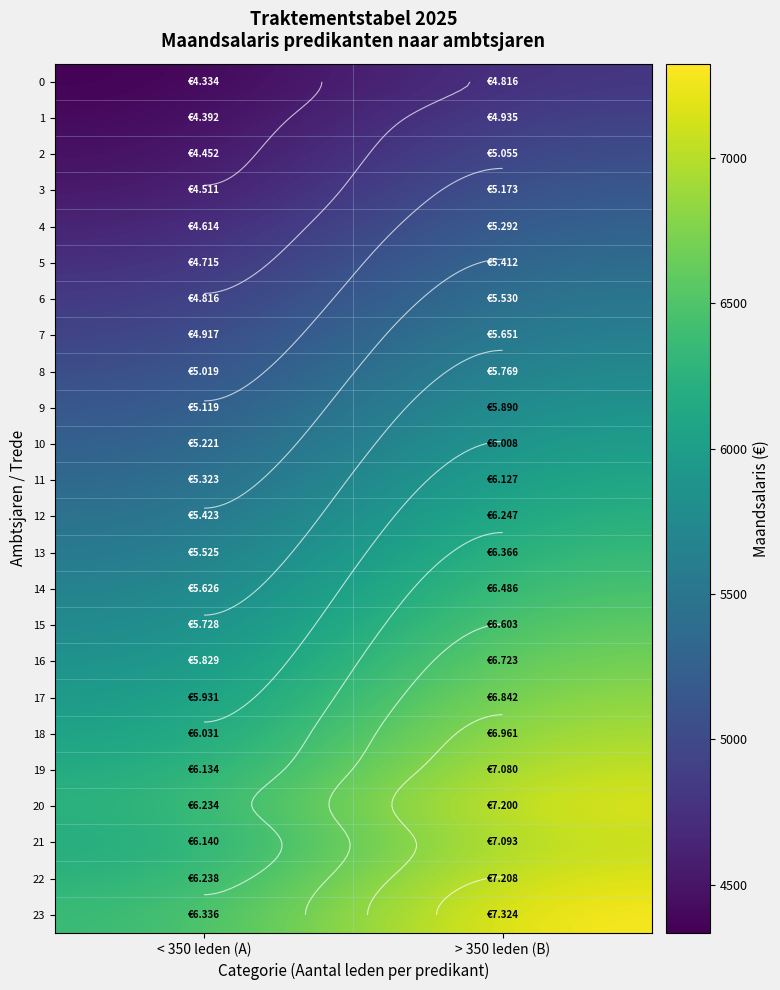

What is the sum of the 14 values at < 350 leden (A) and > 350 leden (B)?

12112